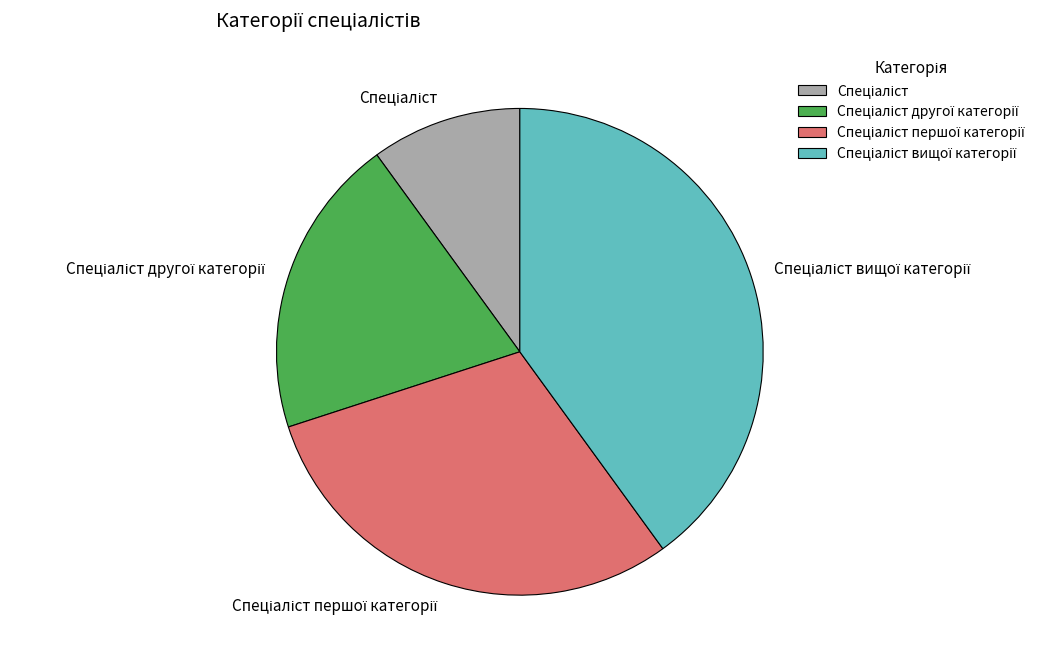

Does any single category account for the majority?

No